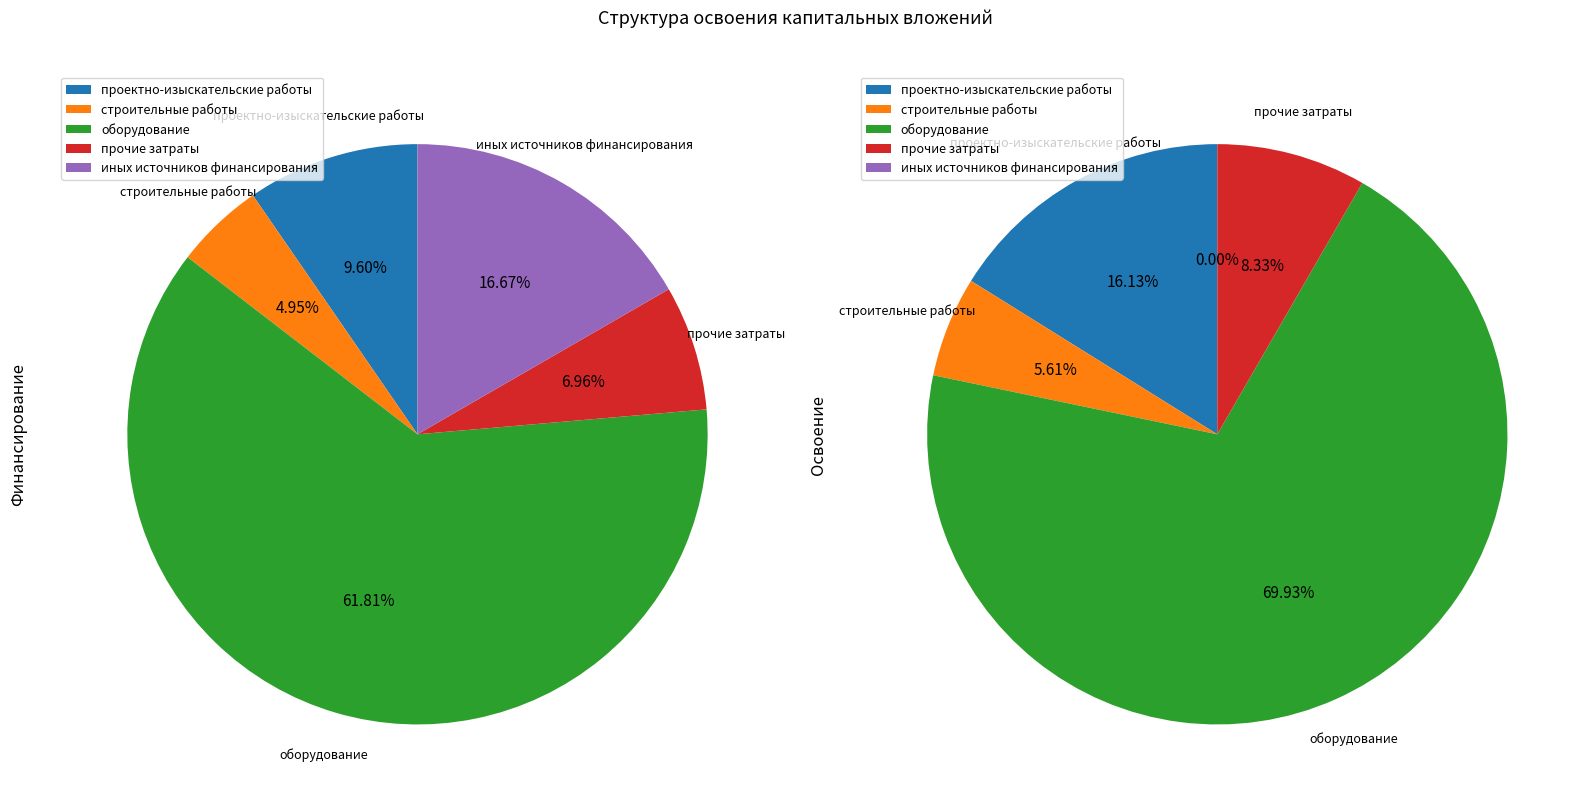

What portion of the pie excludes прочие затраты?

93.0%